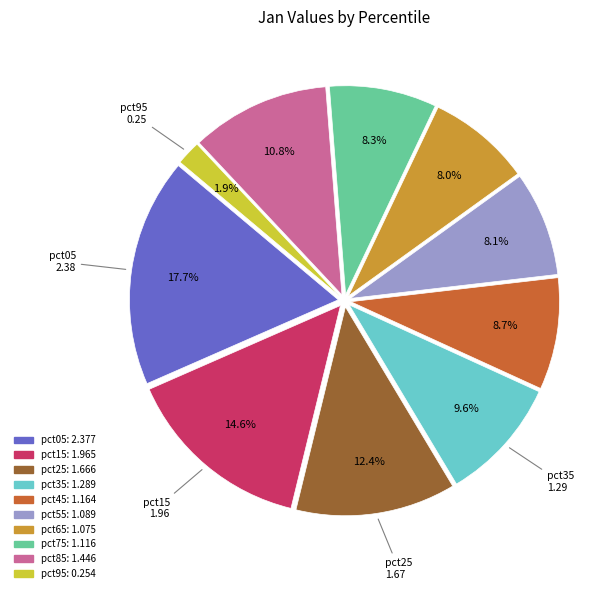

What is the ratio of the value at pct65 to the value at pct25?

0.6